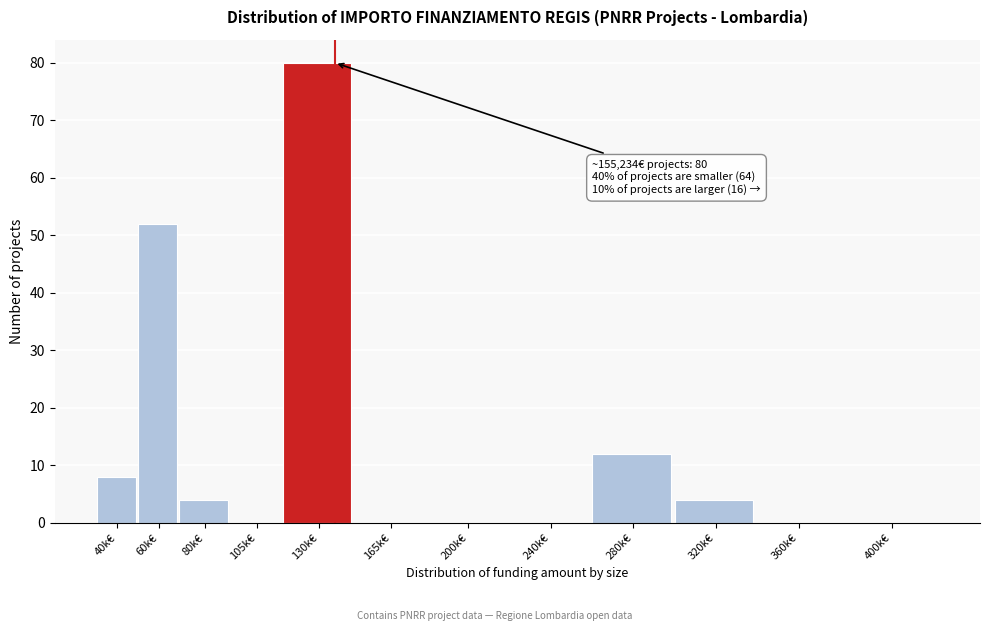

Reading right to left, extract all data points from this chart.

400k€=0	360k€=0	320k€=4	280k€=12	240k€=0	200k€=0	165k€=0	130k€=80	105k€=0	80k€=4	60k€=52	40k€=8